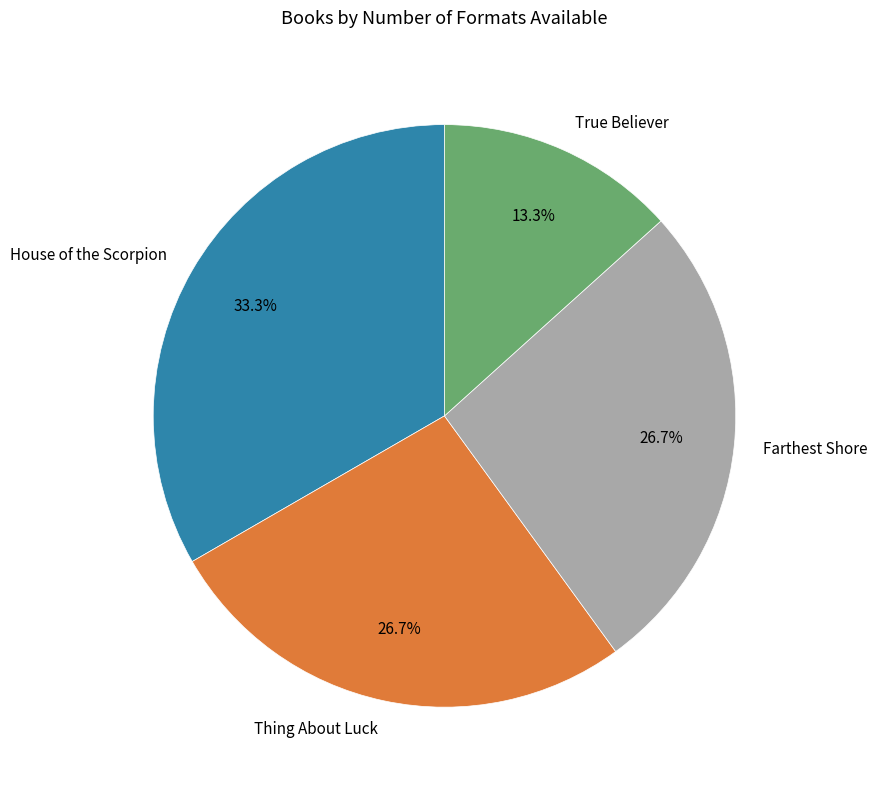

To the nearest percent, what portion does House of the Scorpion represent?

33%